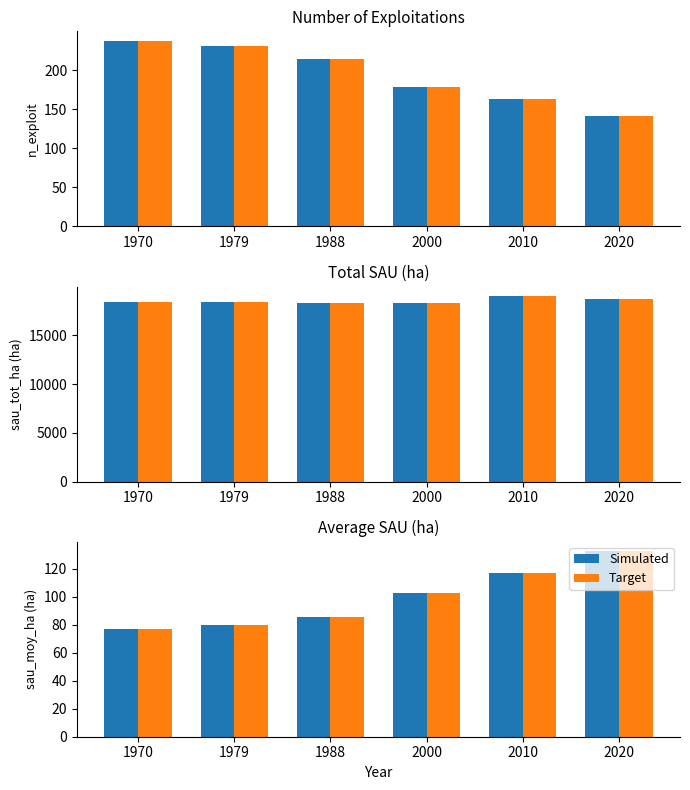

What are all the series names shown in the legend?

Simulated, Target